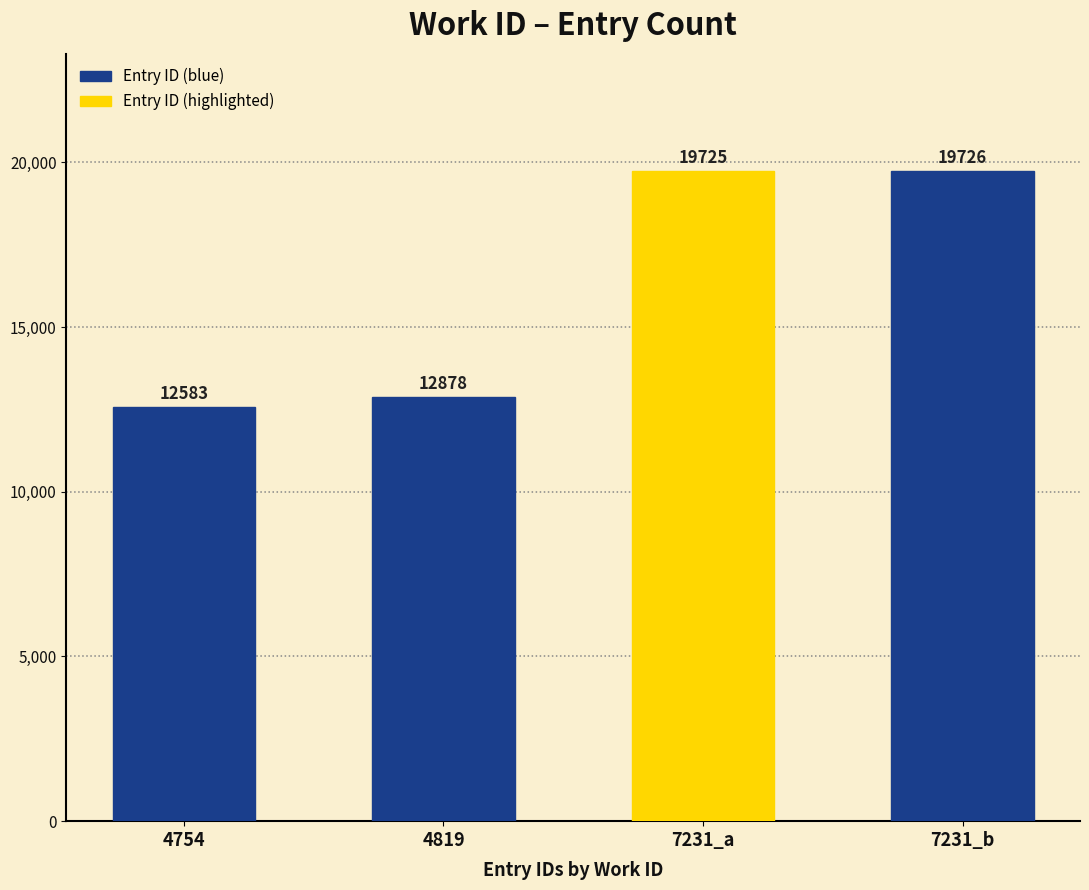

Between 7231_b and 7231_a, which is larger?

7231_b